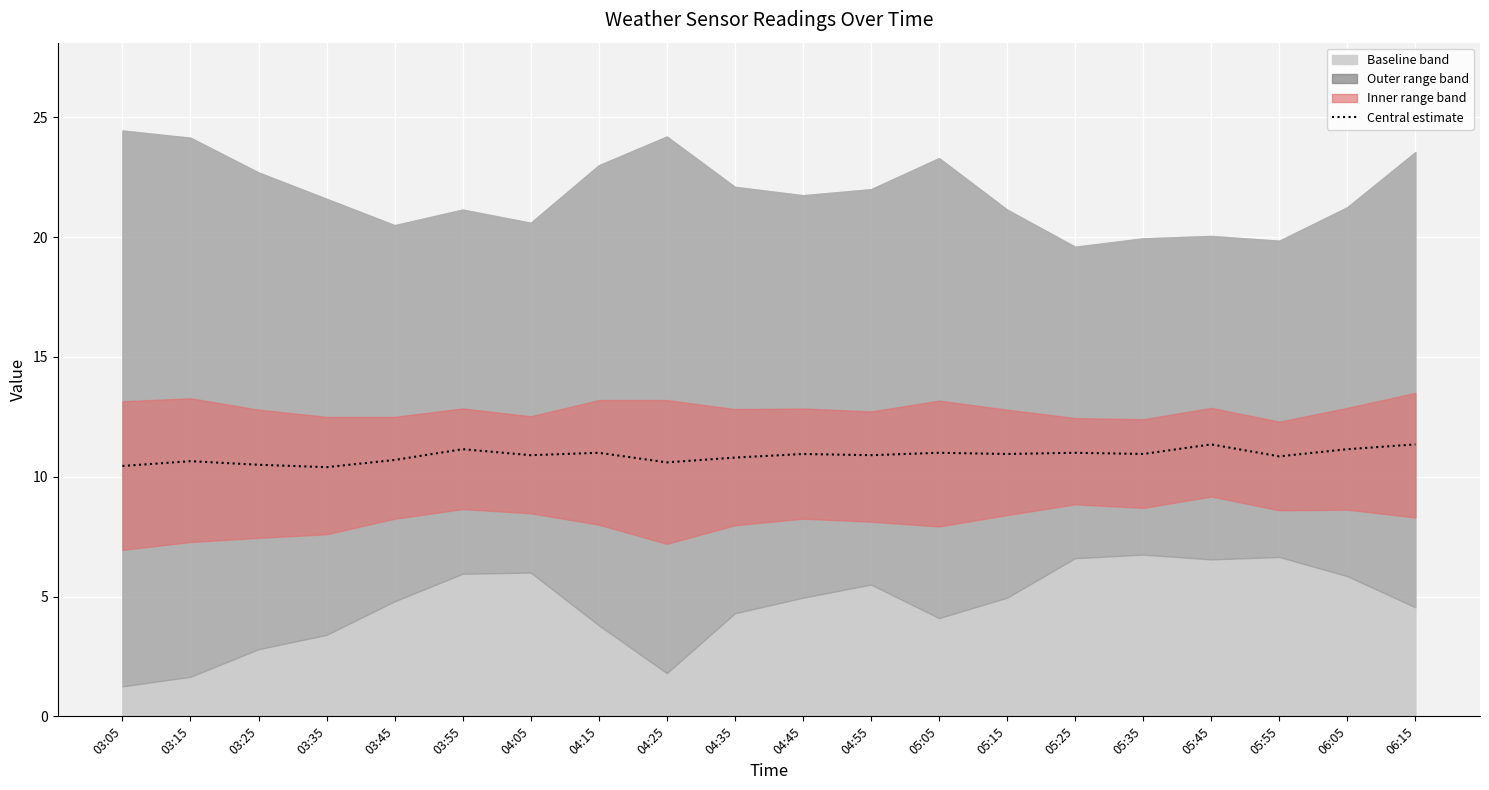

Between 03:15 and 03:45, which is larger?

03:45